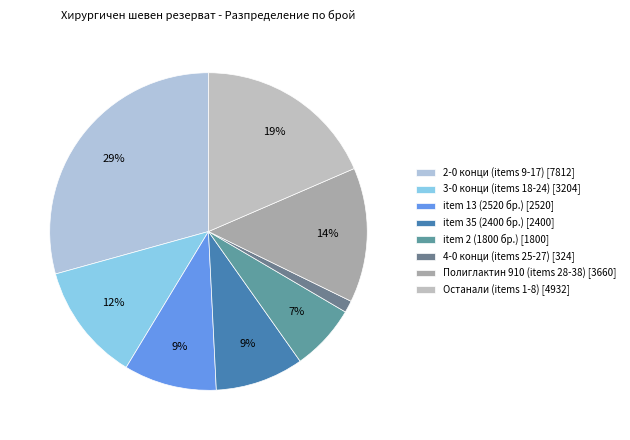

How many segments does this pie chart have?

8